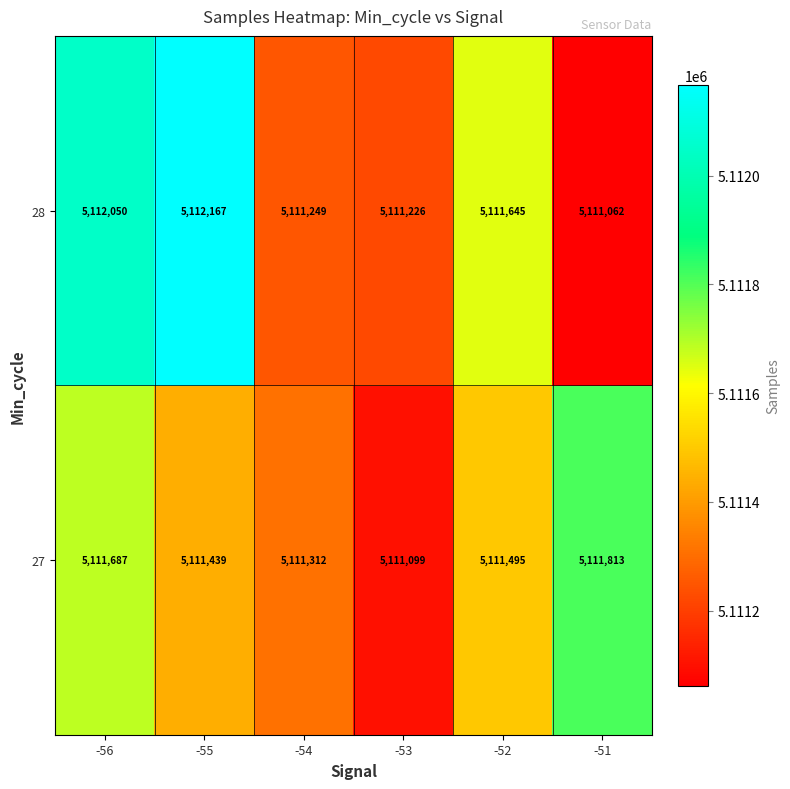

What is the approximate value of 28 at -51?

5111062